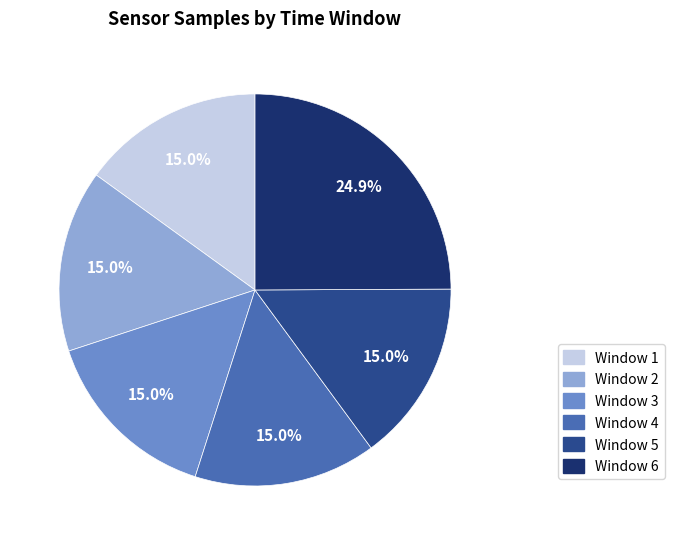

Is there any slice that represents more than half of the pie?

No